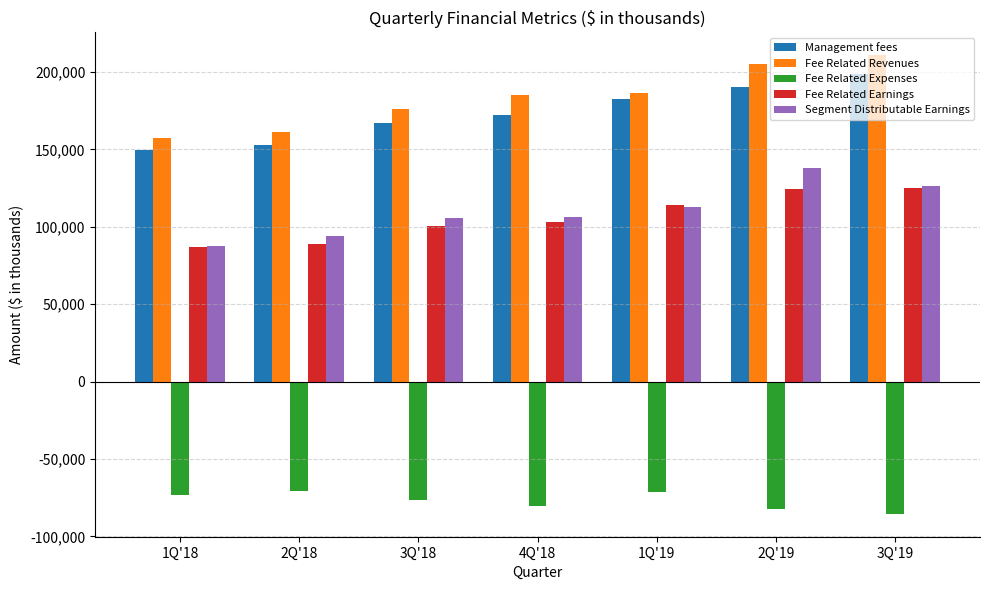

Which label corresponds to the largest value in the chart?

3Q'19